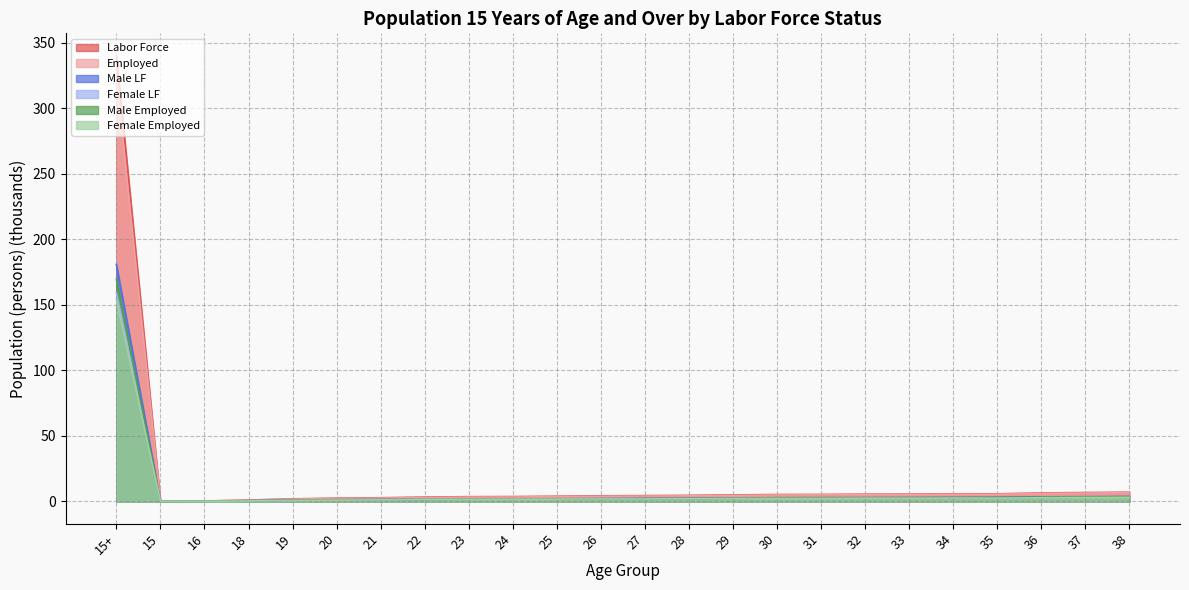

Is the value of Female LF at 30 greater than the value of Employed at 23?

No